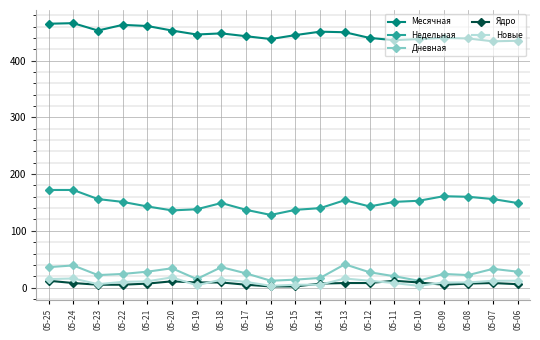

Is the value of Дневная at 05-15 greater than the value of Месячная at 05-24?

No